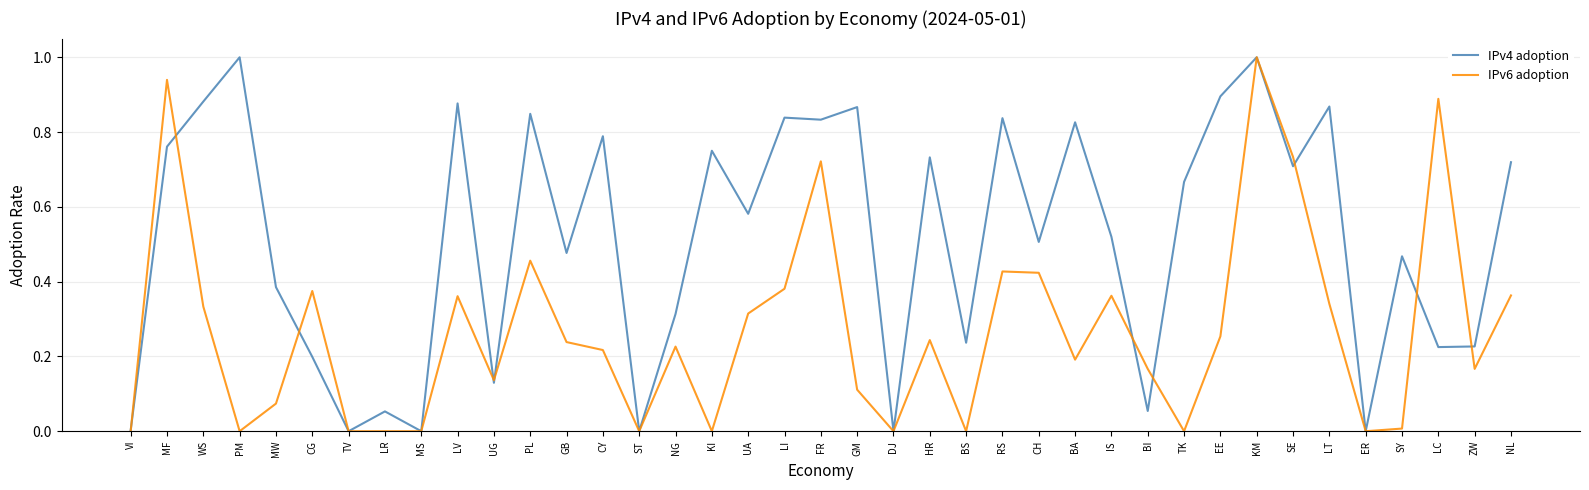

At which category does IPv4 adoption reach its first local peak?

PM